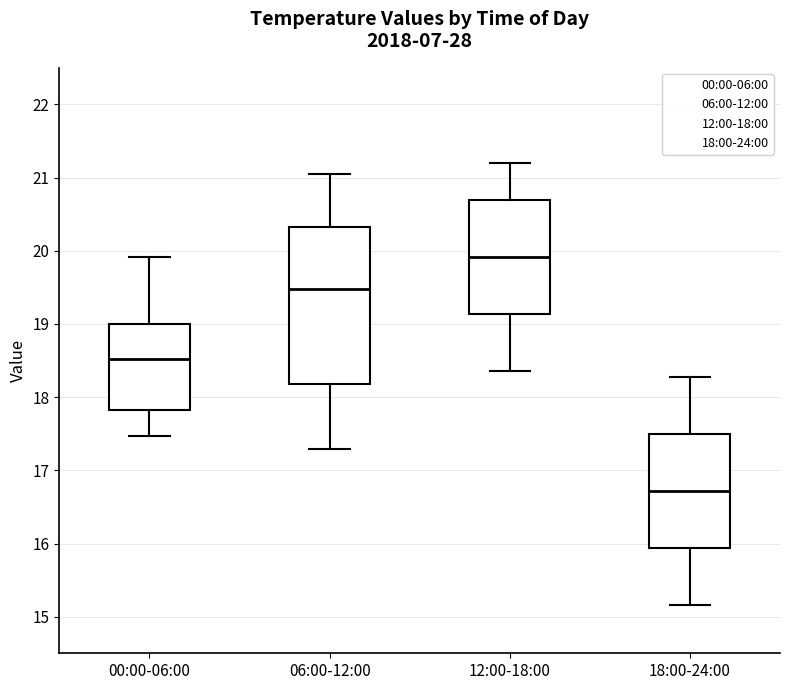

Which box has the lowest median line?

18:00-24:00